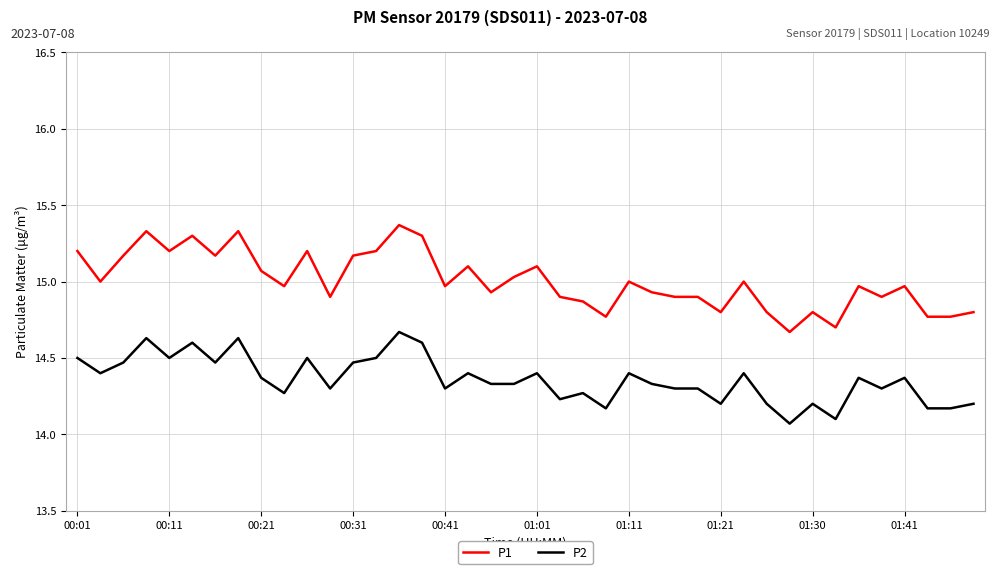

Is this an area chart (filled region under the line)?

No